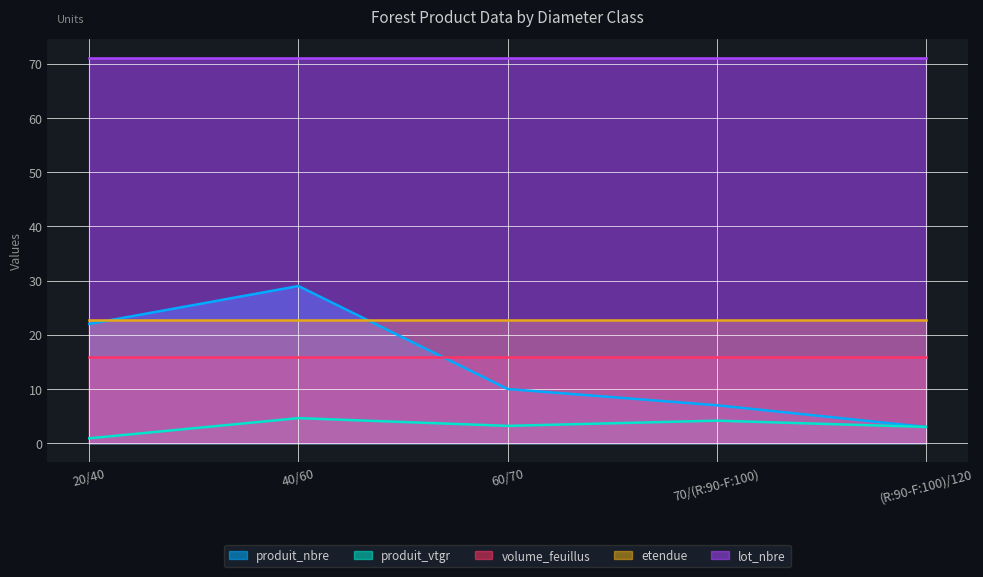

True or false: produit_vtgr has more than 2 interior local peaks.

False